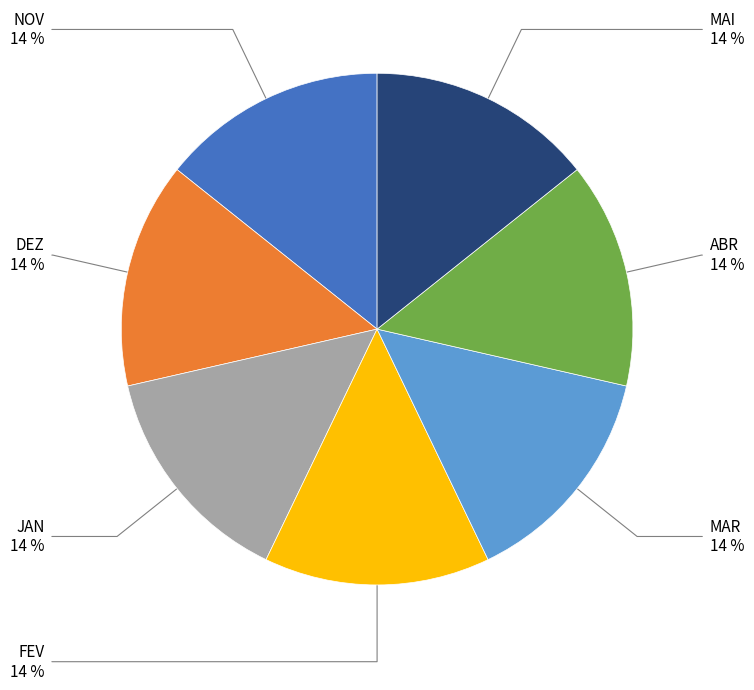

What is the ratio of the value at MAR to the value at JAN?

1.0